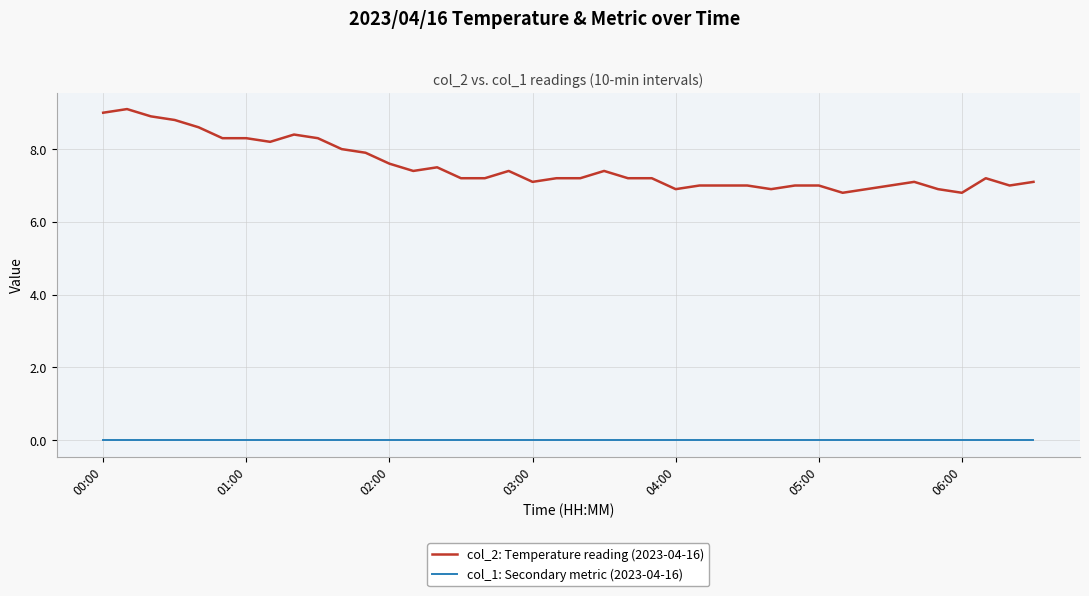

True or false: col_2: Temperature reading (2023-04-16) and col_1: Secondary metric (2023-04-16) cross at least once.

False